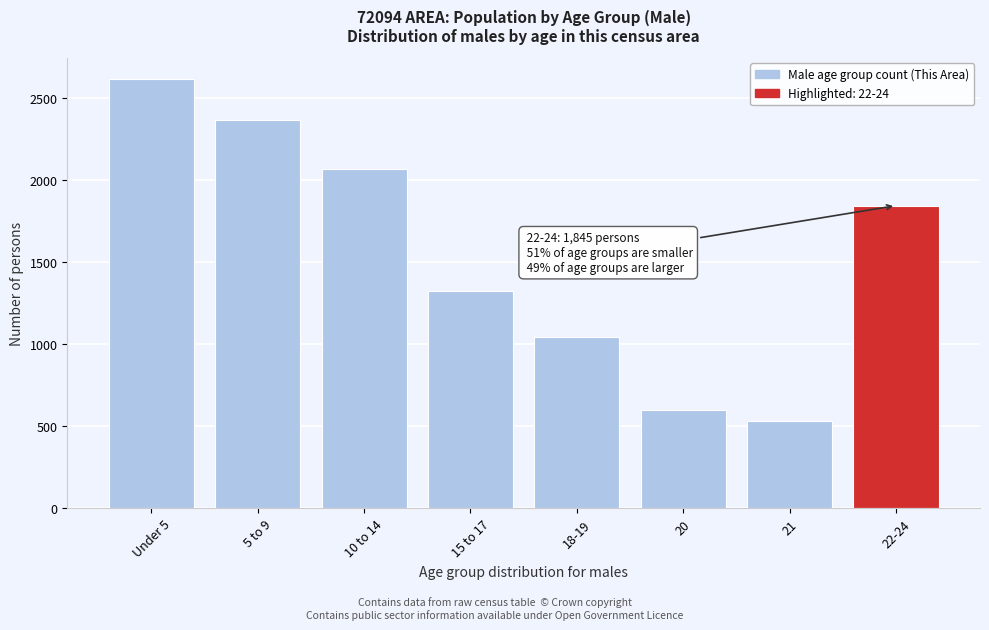

Reading right to left, what are all the values shown in this chart?

1845	530	595	1045	1324	2066	2367	2618